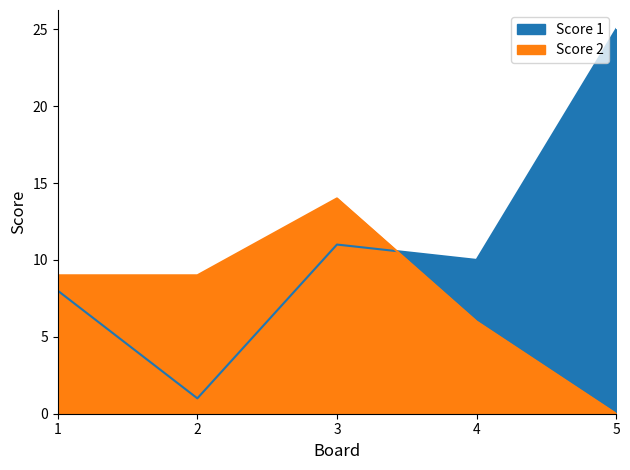

Which series has the largest total across all categories?

Score 1